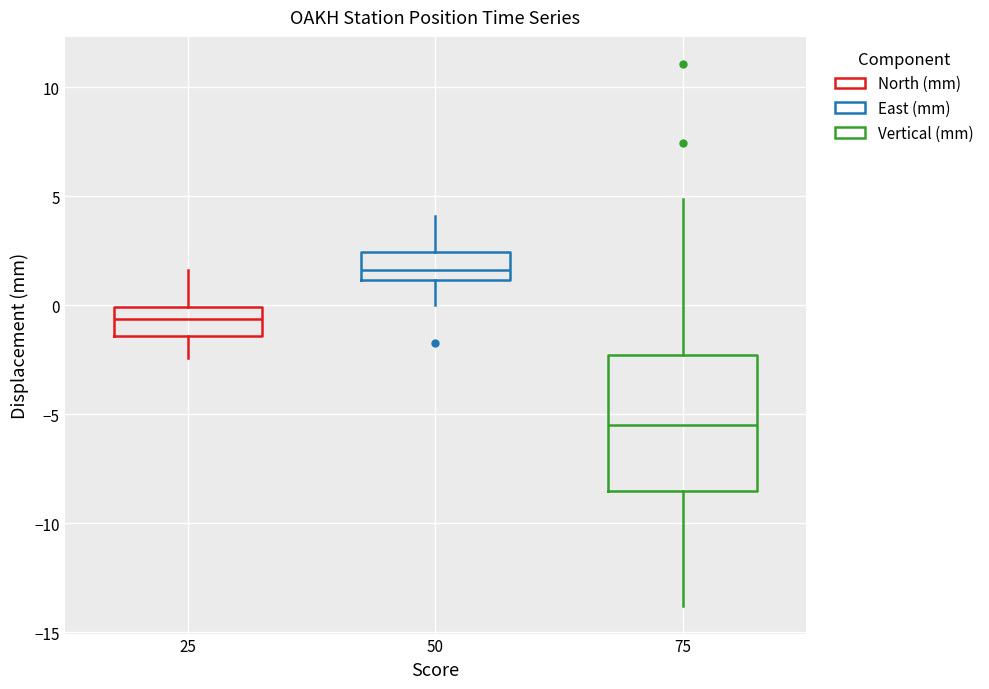

Comparing the boxes themselves (not the whiskers), which one is the tallest?

75